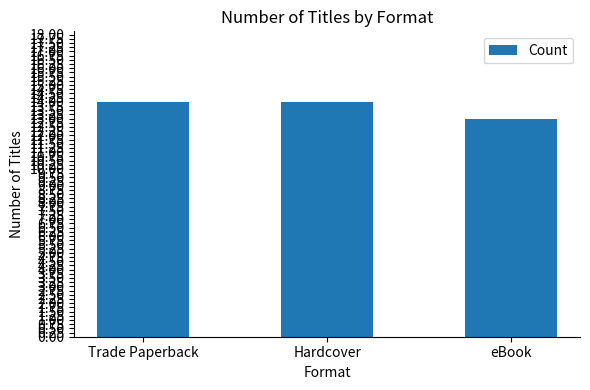

How many values are between 13 and 14?

3